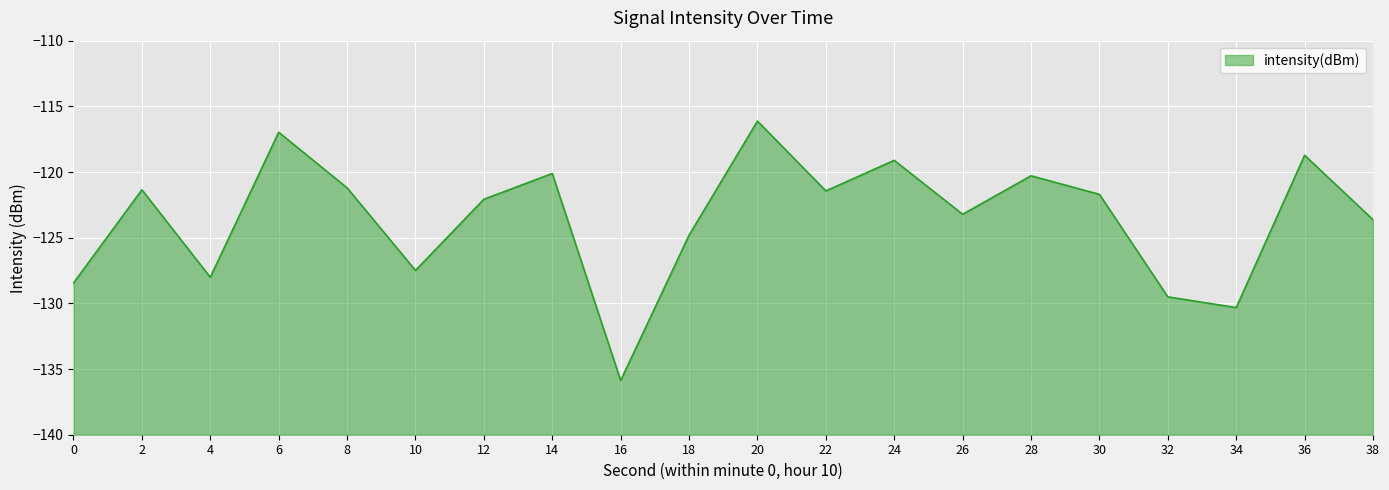

What is the greatest value displayed?

-116.1